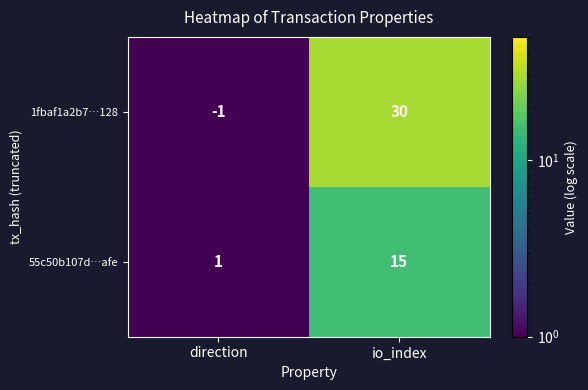

What is the difference between the maximum and minimum values in the 55c50b107d…afe series?

14